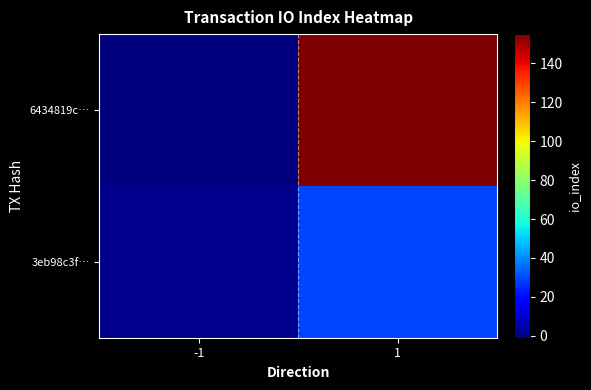

Between -1 and 1, which series saw the biggest shift?

6434819c…